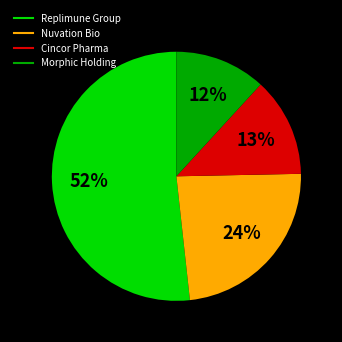

Which category has the smallest portion of the pie?

Morphic Holding